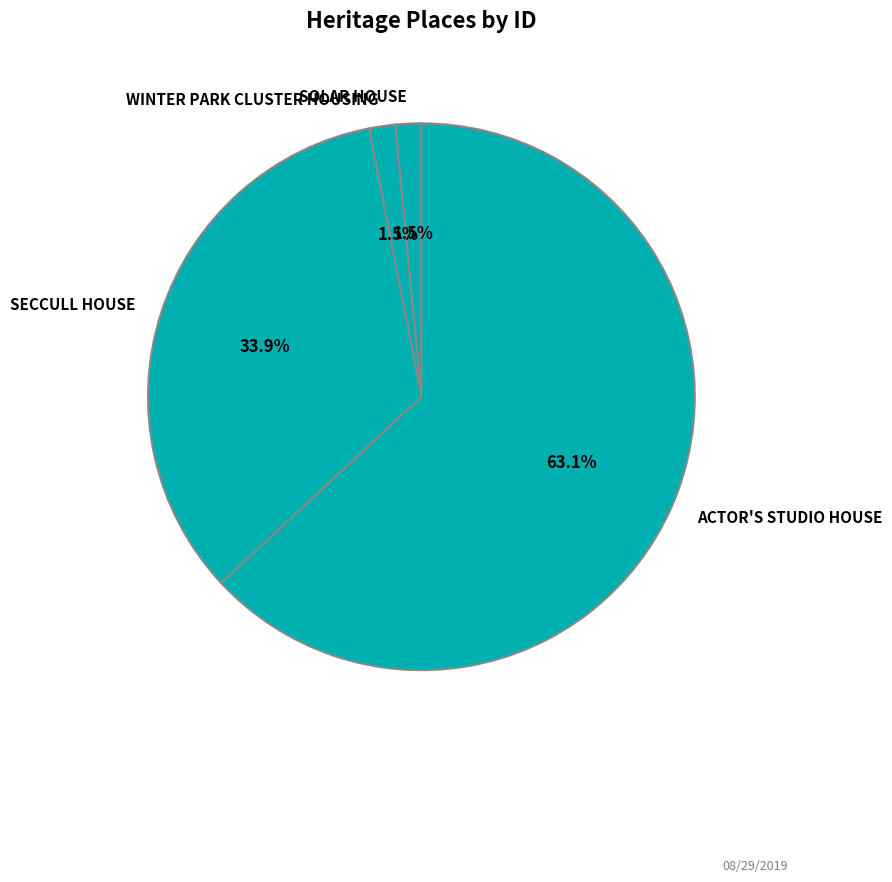

True or false: ACTOR'S STUDIO HOUSE accounts for 63% of the total.

True